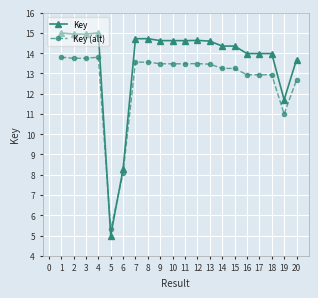

At how many categories does at least one series exceed 6?

19